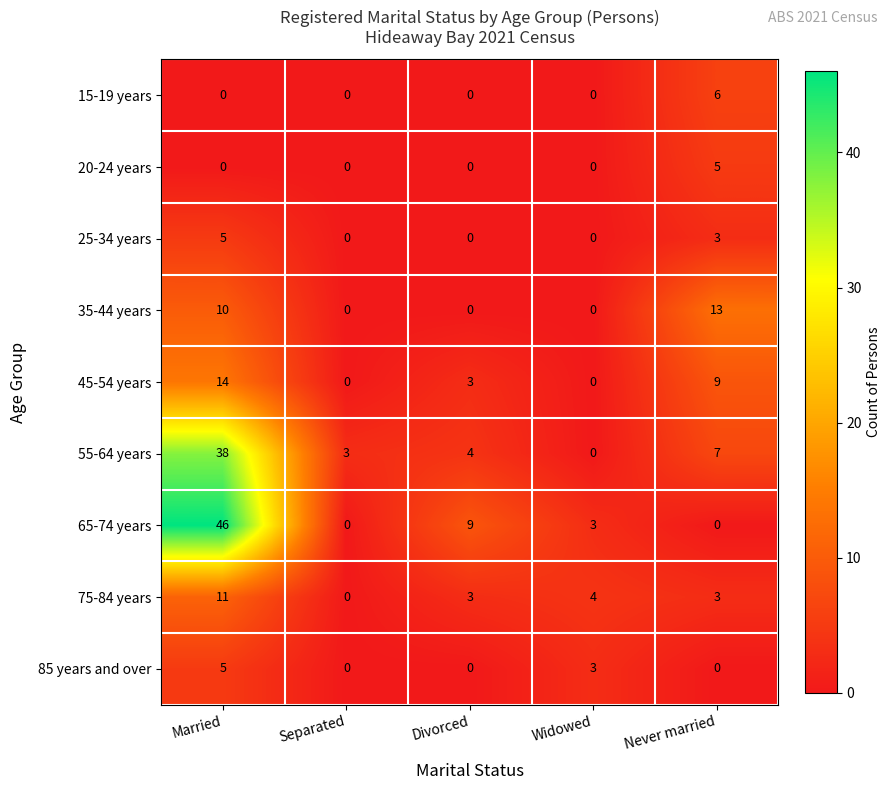

What is the maximum value shown in the chart?

46